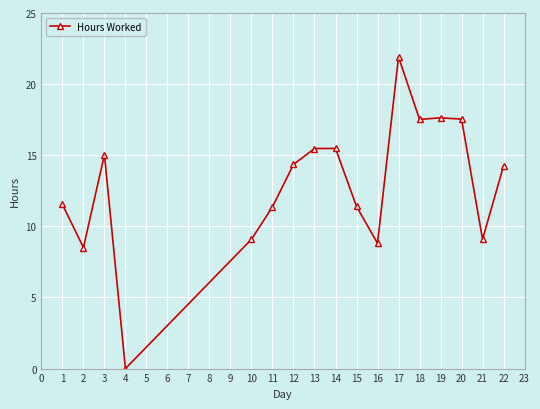

How many points are lower than both their immediate neighbors (excluding endpoints)?

5